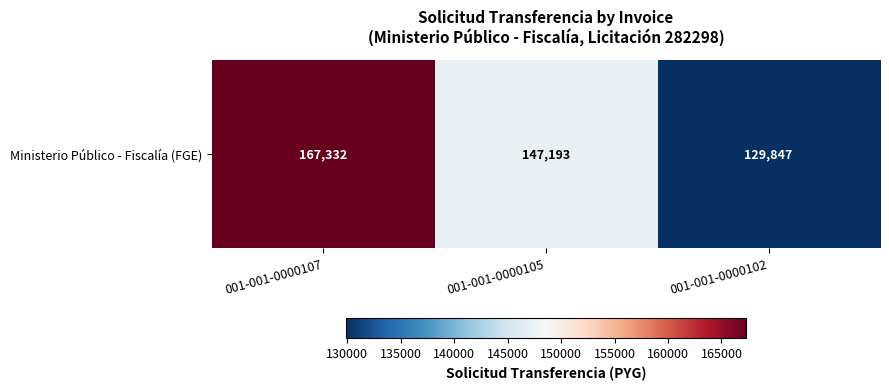

Which label corresponds to the largest value in the chart?

001-001-0000107